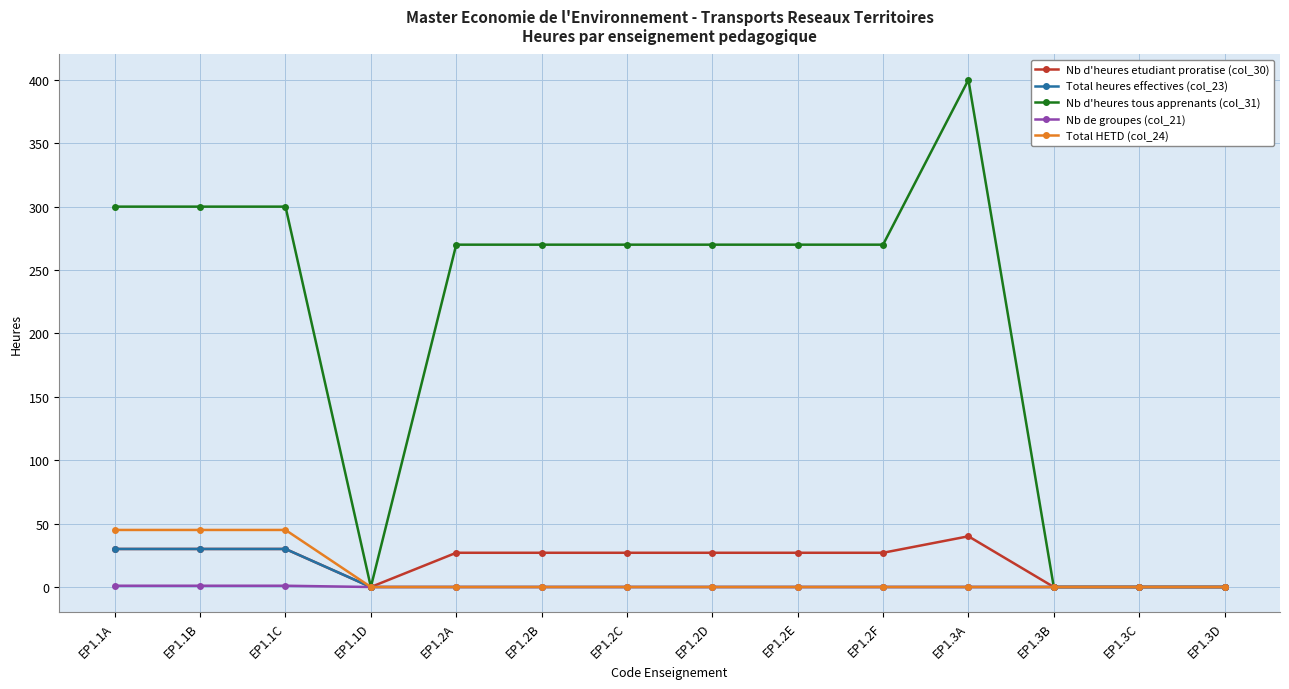

How many categories are shown in the chart?

14